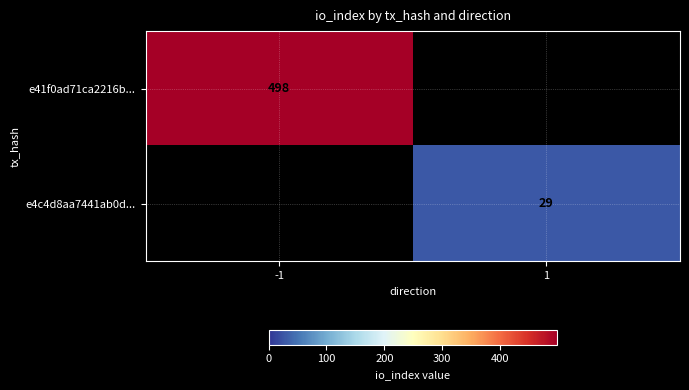

True or false: e4c4d8aa7441ab0d... has a value of 16 at 1.

False